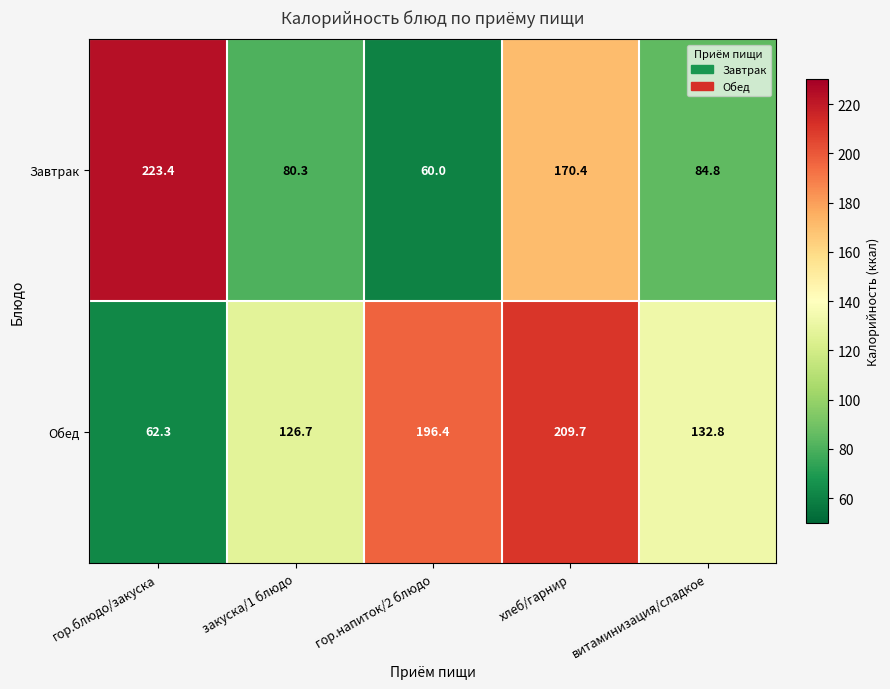

Which series has the widest spread of values?

Завтрак